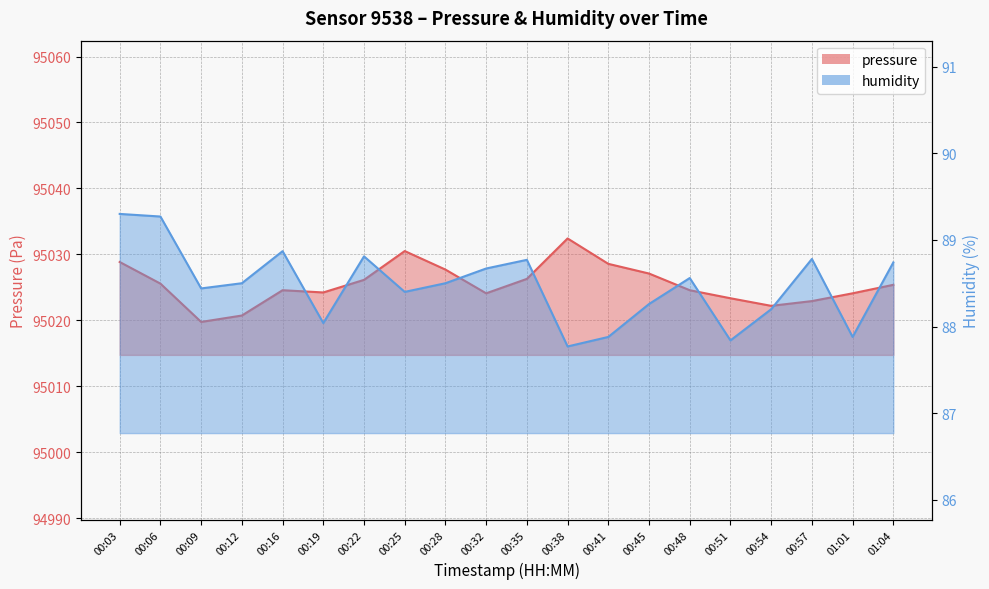

What is the difference between the humidity values at 01:01 and 00:22?

0.9